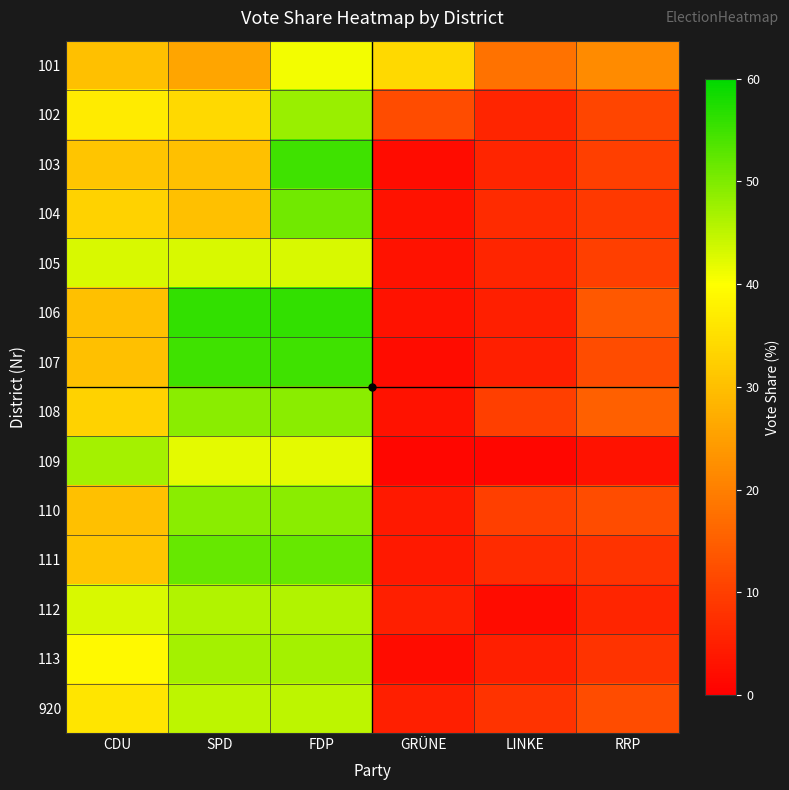

At which category is the sum across all series the highest?

FDP